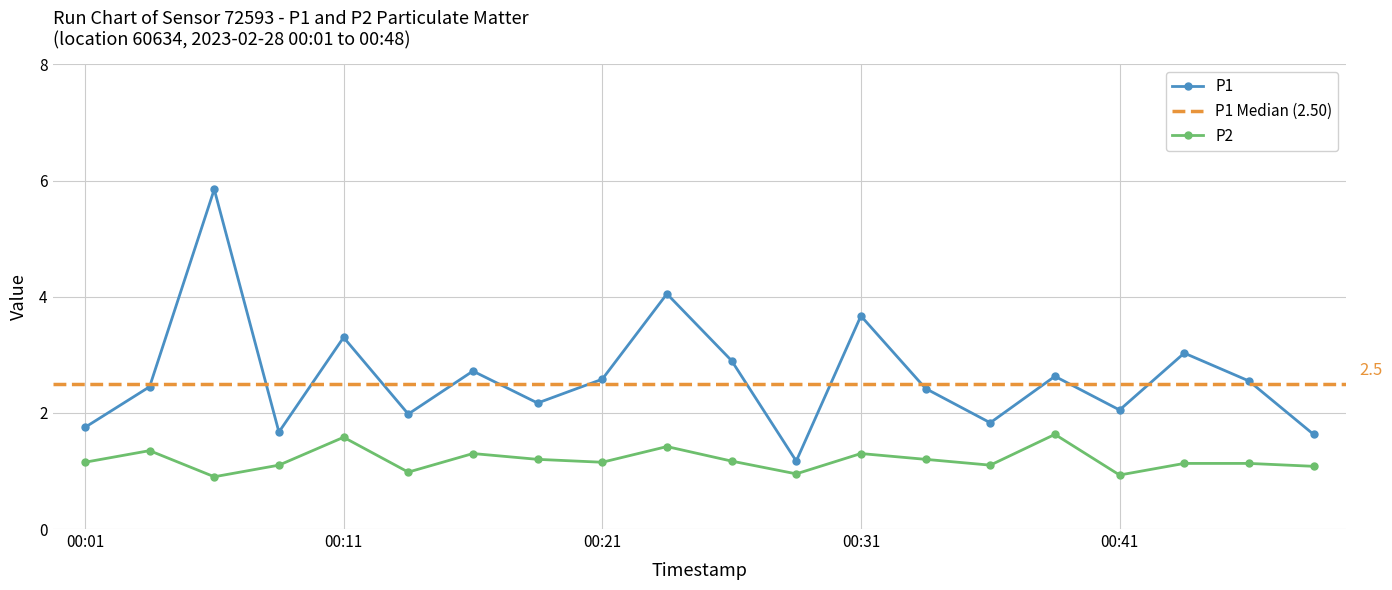

True or false: P1 and P2 intersect in this chart.

False